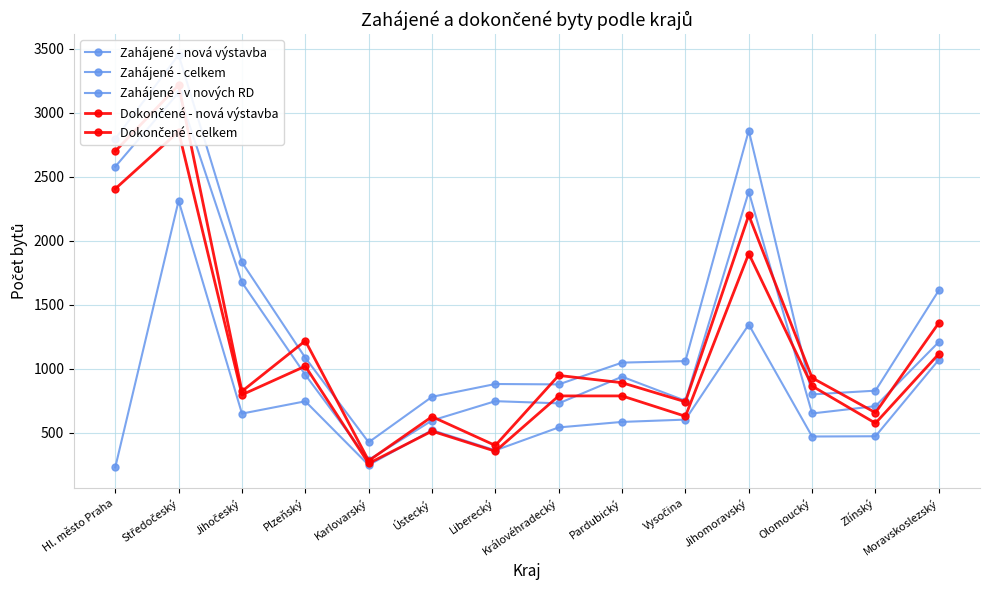

True or false: Zahájené - v nových RD has more than 0 interior local peaks.

True